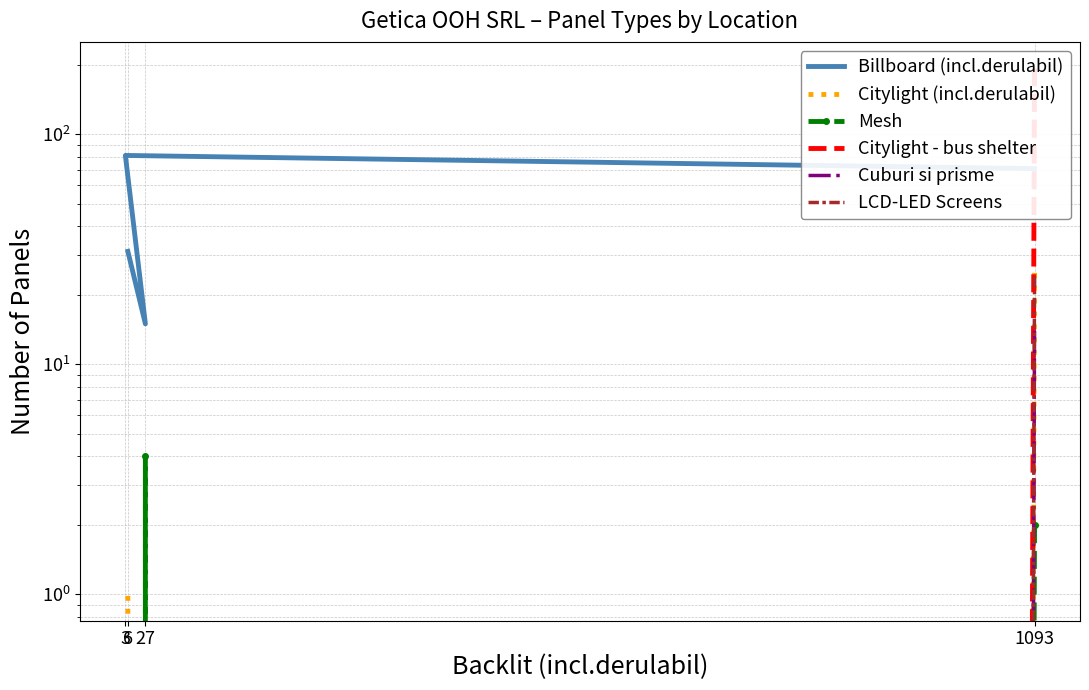

How many distinct data groups are displayed?

6